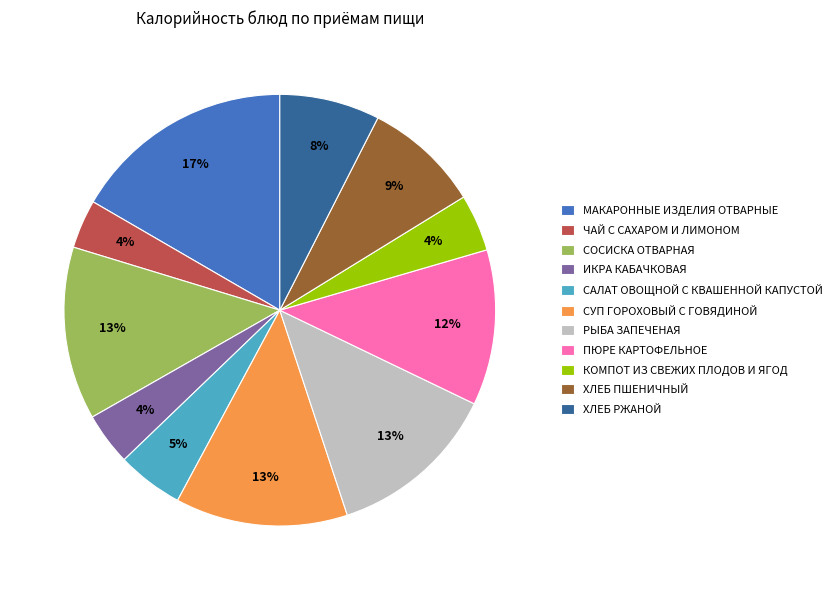

Between КОМПОТ ИЗ СВЕЖИХ ПЛОДОВ И ЯГОД and ПЮРЕ КАРТОФЕЛЬНОЕ, which is larger?

ПЮРЕ КАРТОФЕЛЬНОЕ